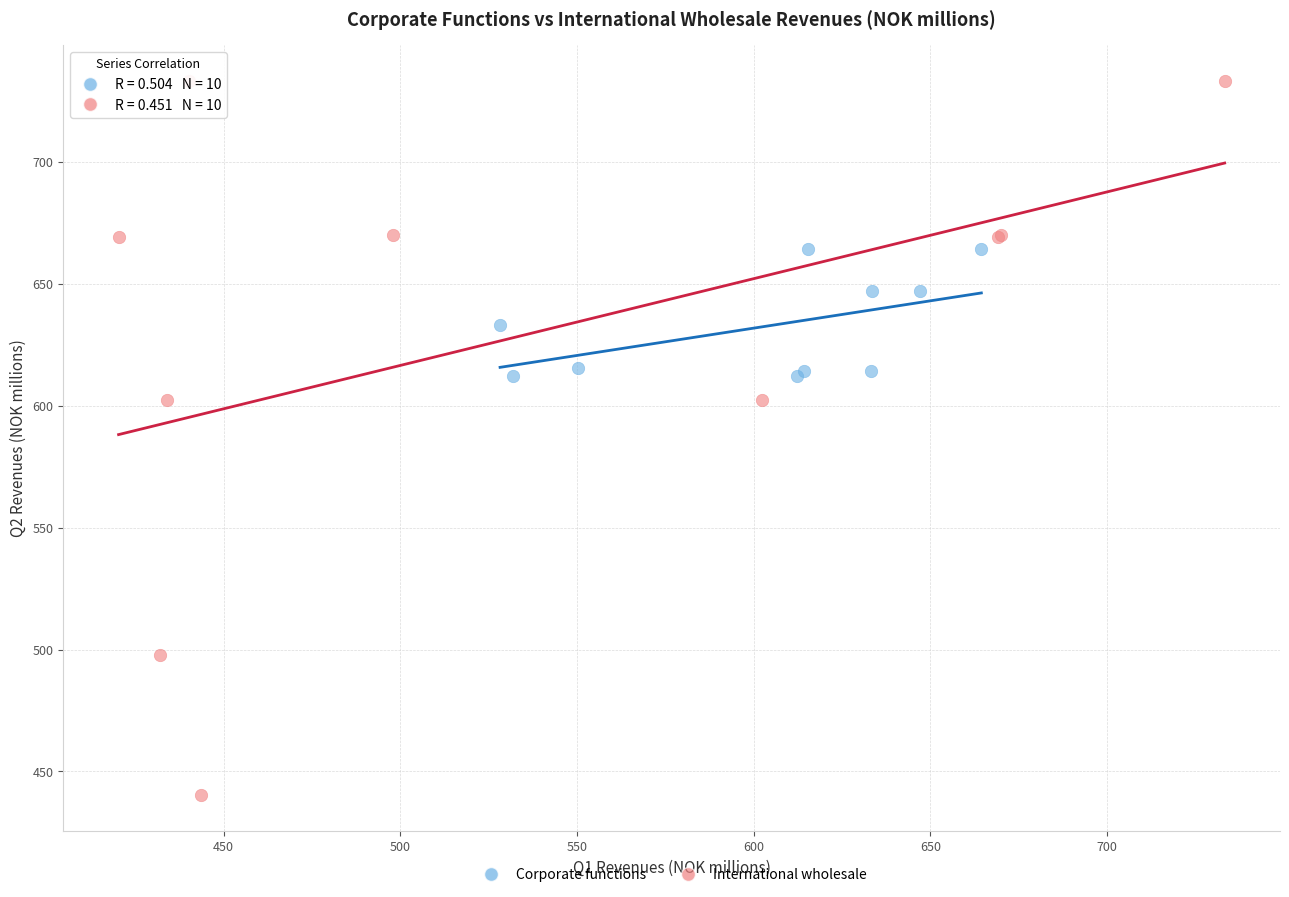

Which series has the largest Y range (max minus min)?

International wholesale